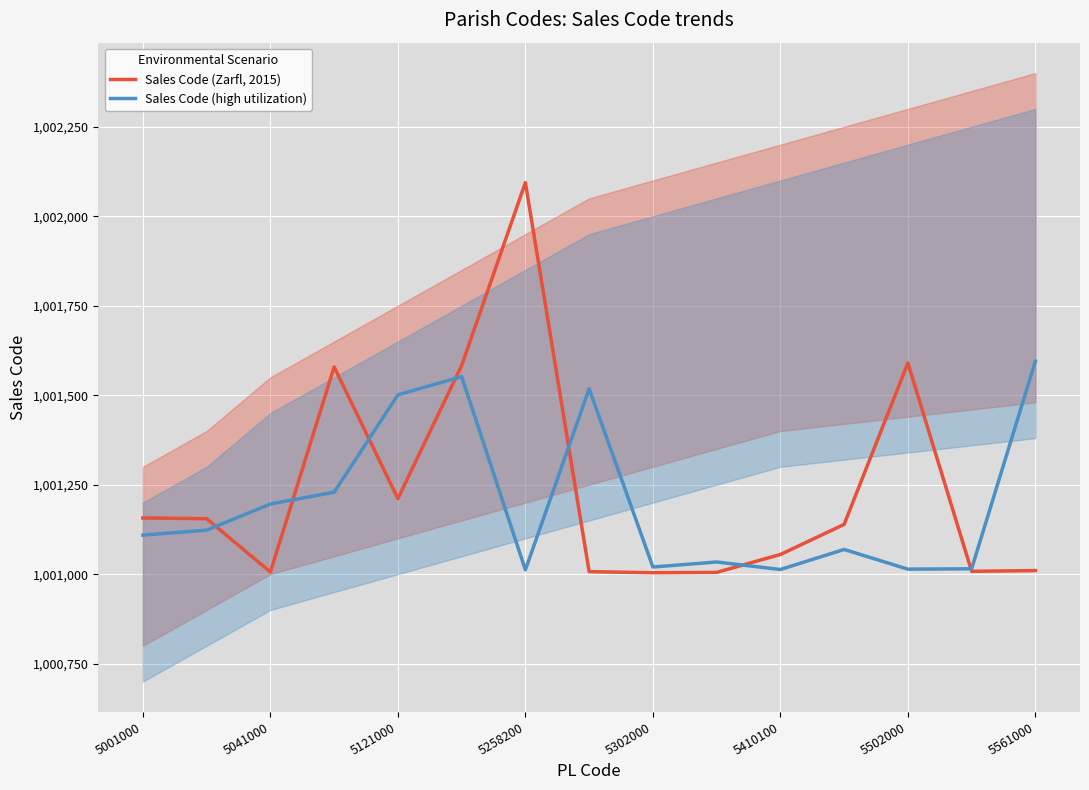

In Sales Code (Zarfl, 2015), how many points are lower than both neighbors (excluding endpoints)?

4